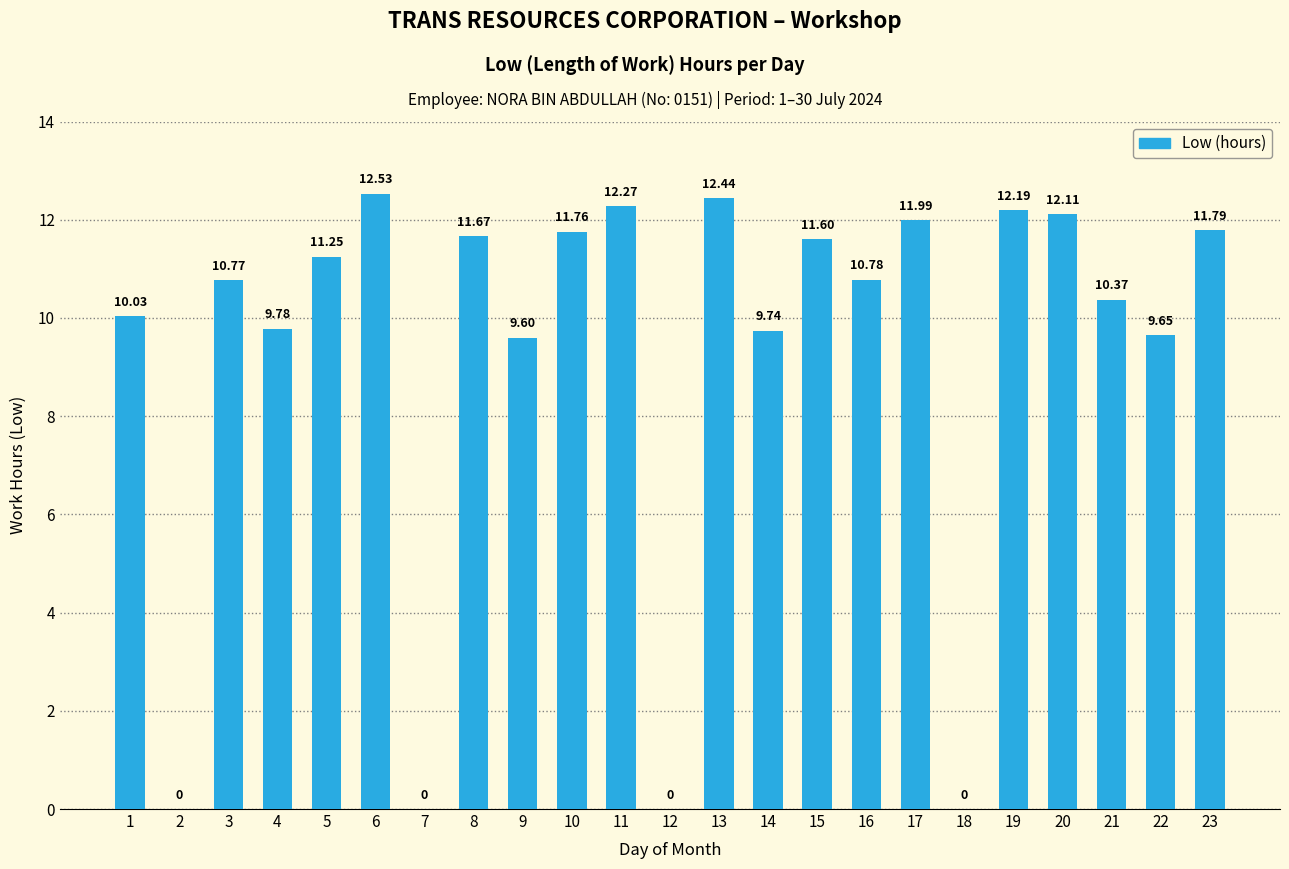

Does the chart contain stacked bars?

No